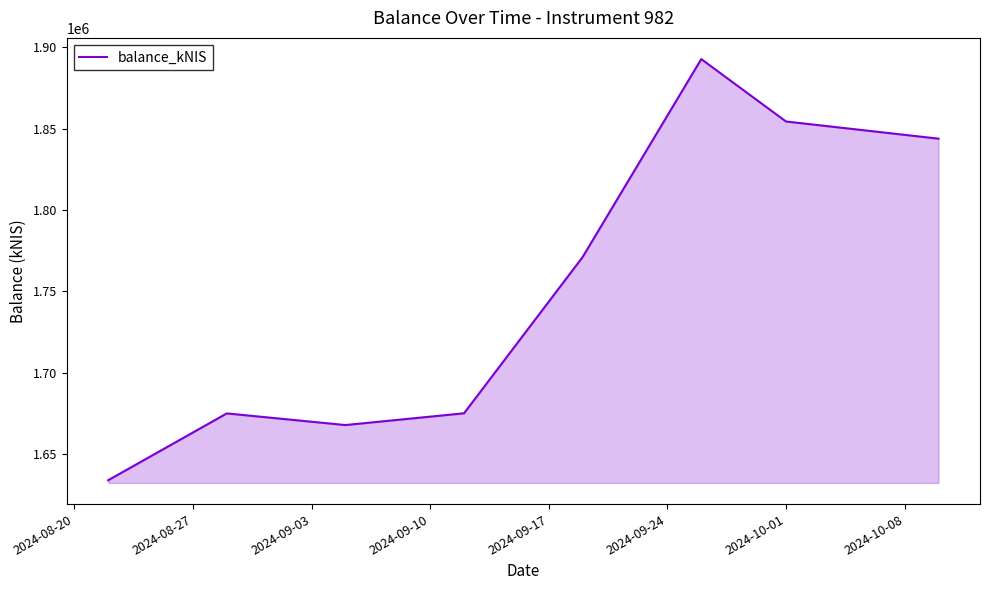

What is the difference between the second highest and second lowest values?

186567.2